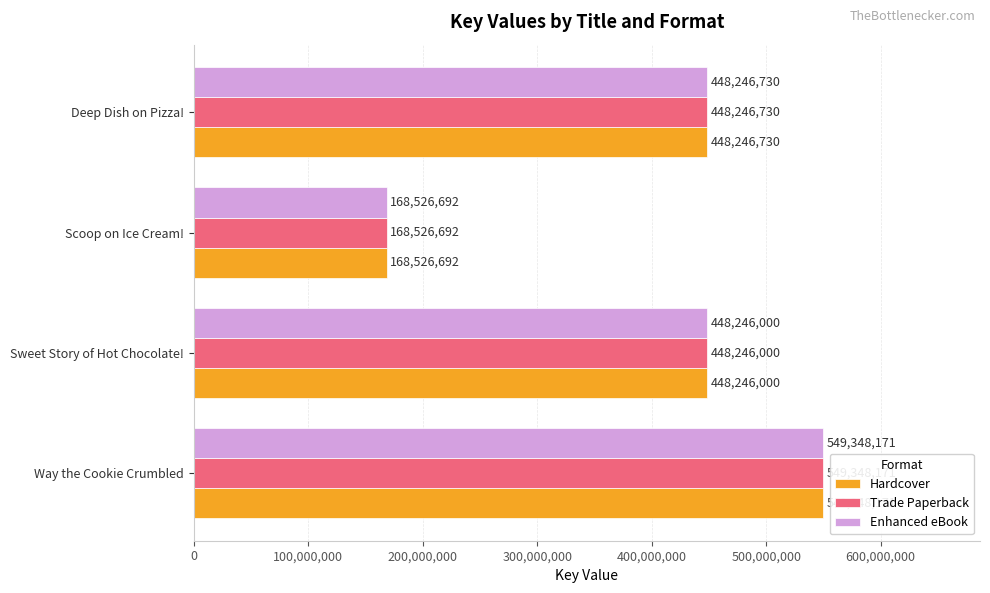

True or false: Hardcover has a value of 549348171 at Way the Cookie Crumbled.

True